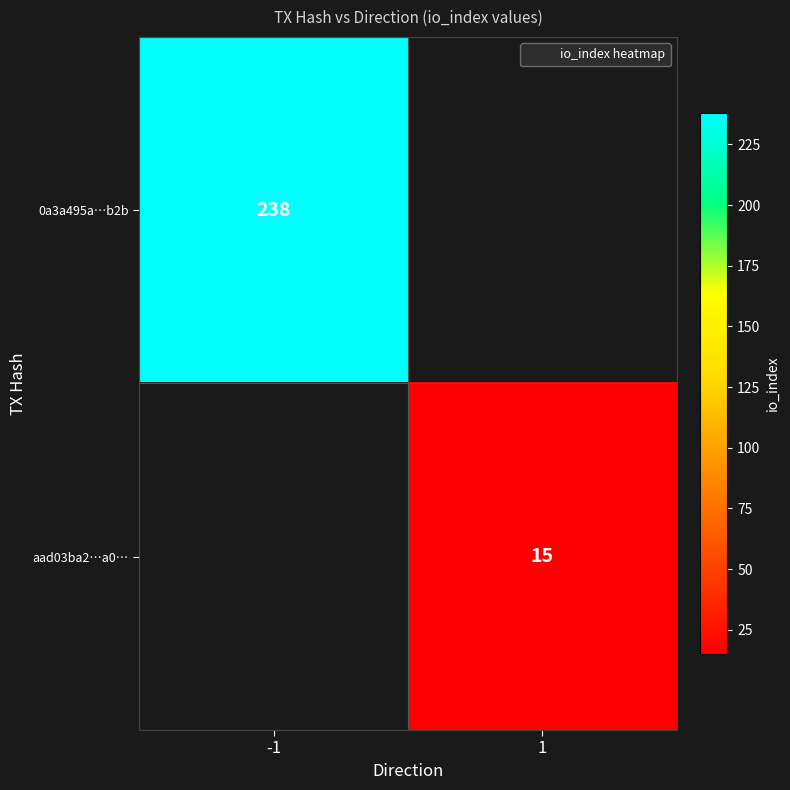

Rank the series by their average value, from highest to lowest.

0a3a495a…b2b, aad03ba2…a0…